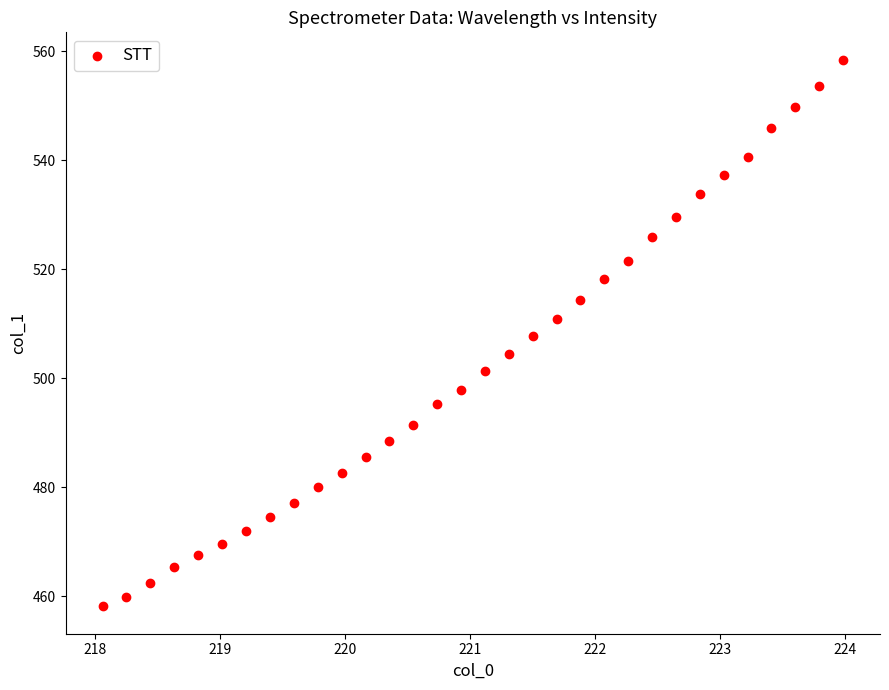

What is the range of Y values (max minus min)?

100.4